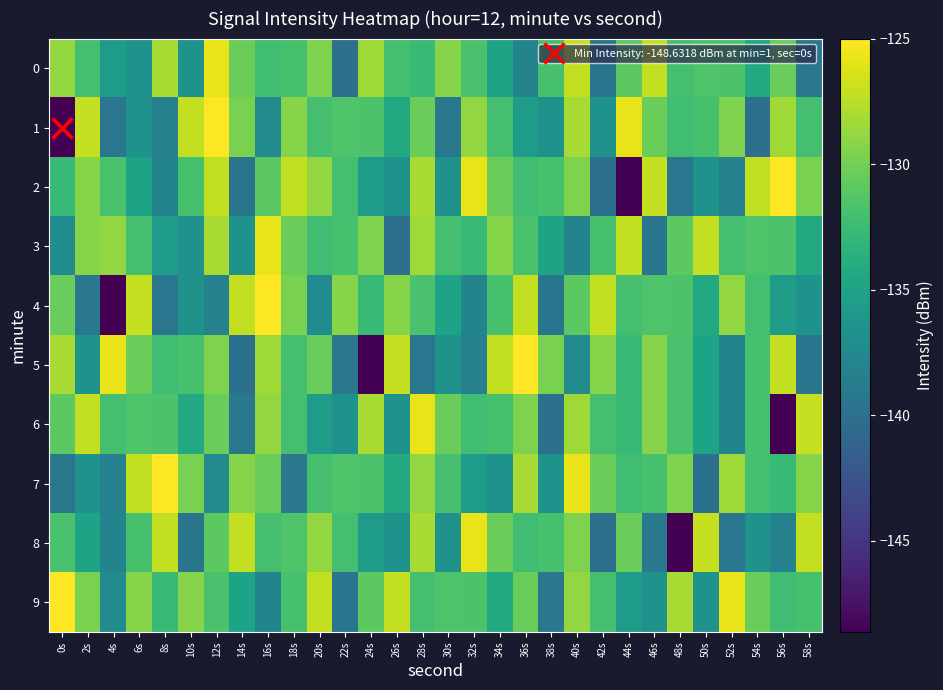

At which category is the sum across all series the highest?

40s